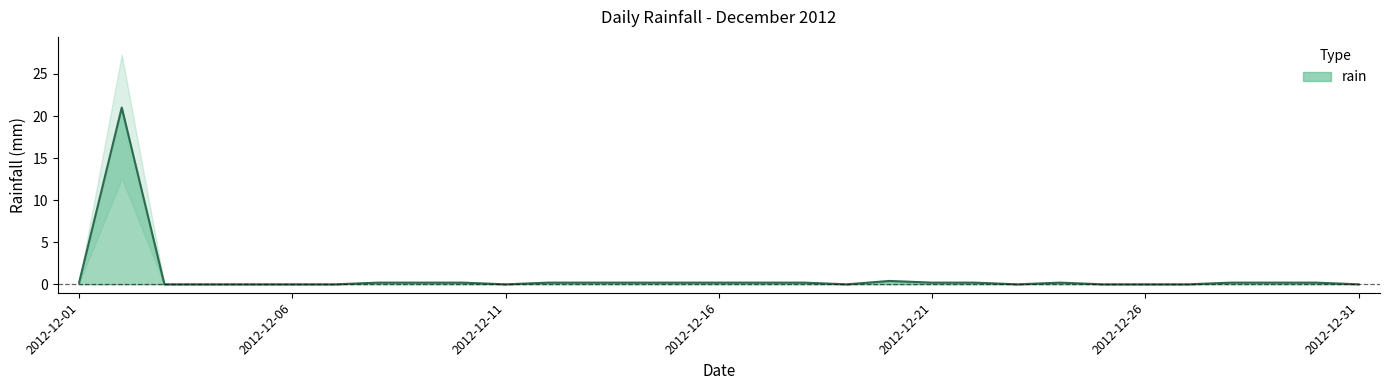

Where is the first local minimum?

2012-12-11